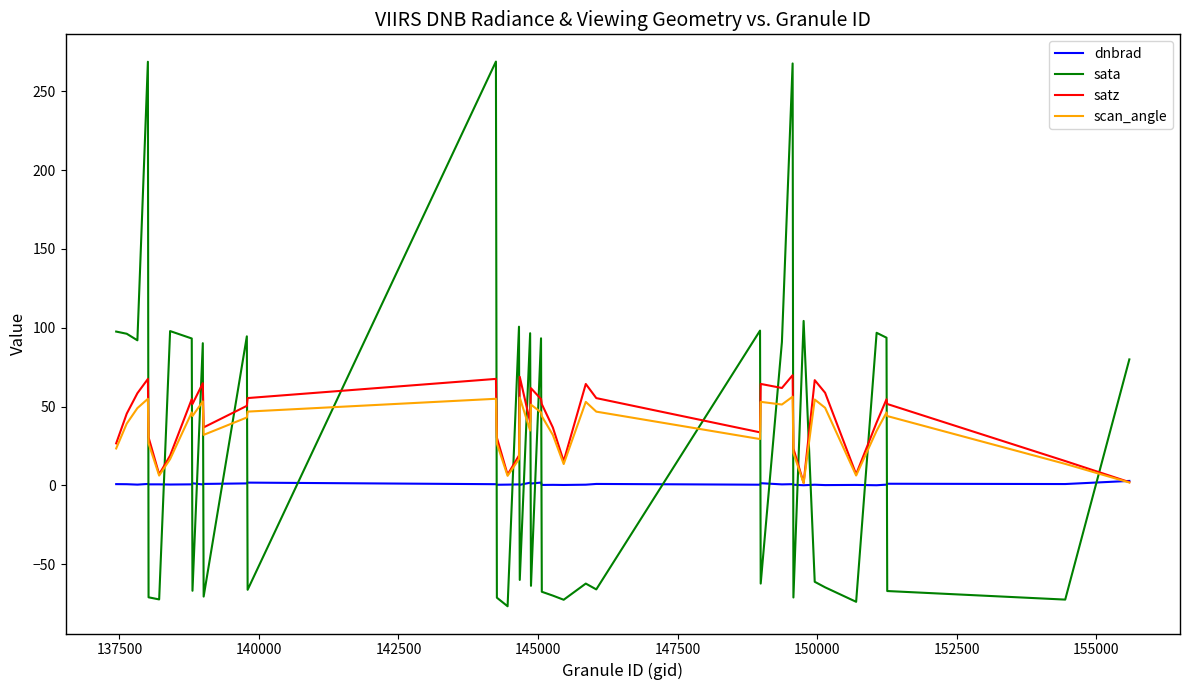

Rank the series by their average value, from lowest to highest.

dnbrad, sata, scan_angle, satz